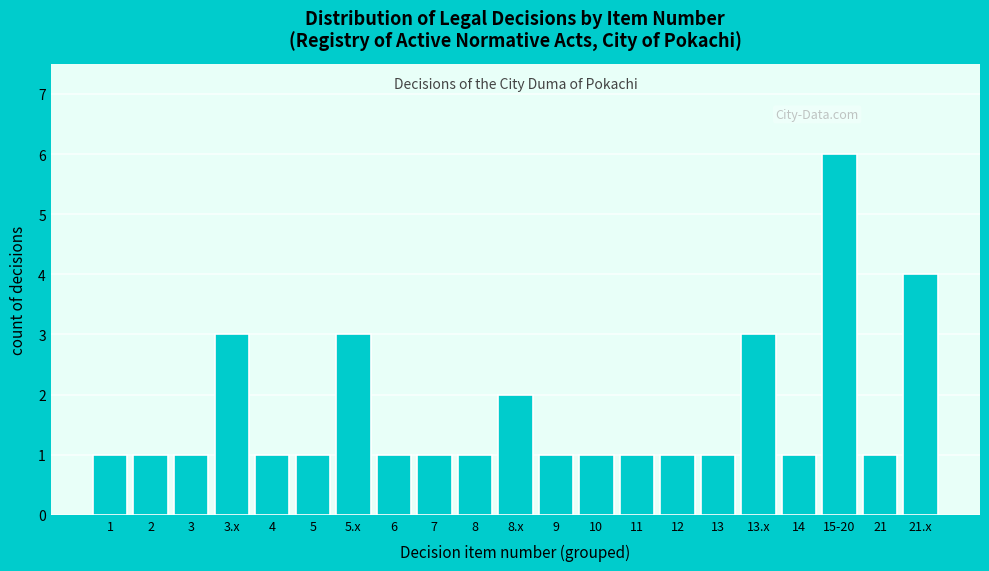

Reading left to right, transcribe all the data shown in this chart.

1	1	1	3	1	1	3	1	1	1	2	1	1	1	1	1	3	1	6	1	4